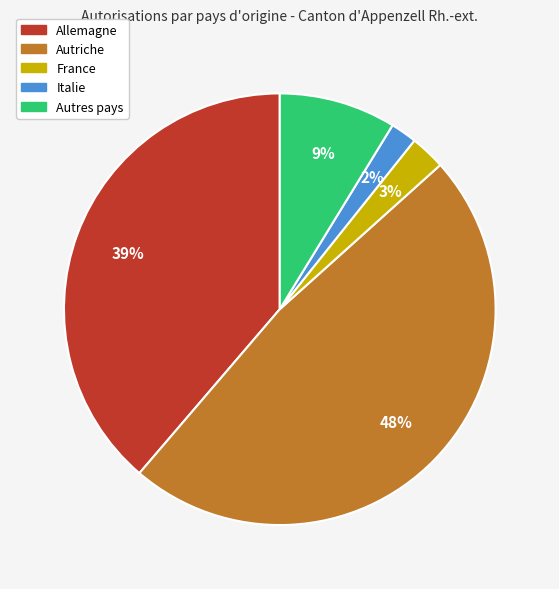

To the nearest percent, what is the average slice percentage?

20%